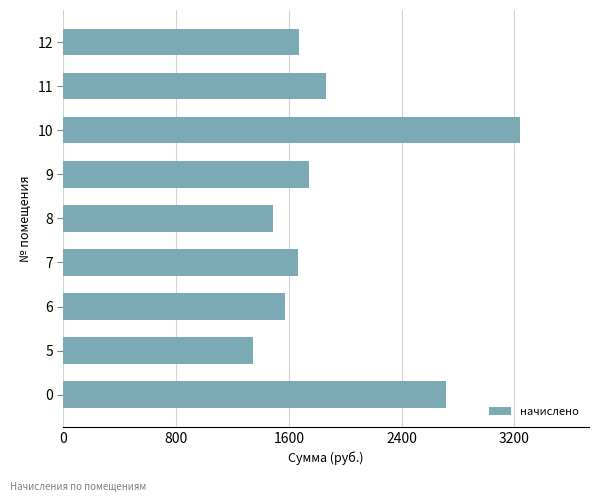

What is the change in value from 0 to 12?

-1044.6